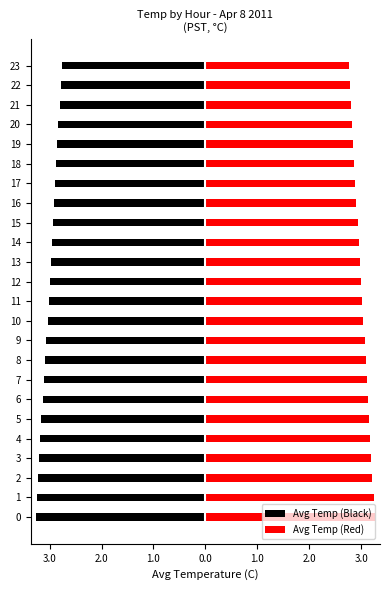

What is the spread (max minus min) of values at 2.0?

6.4